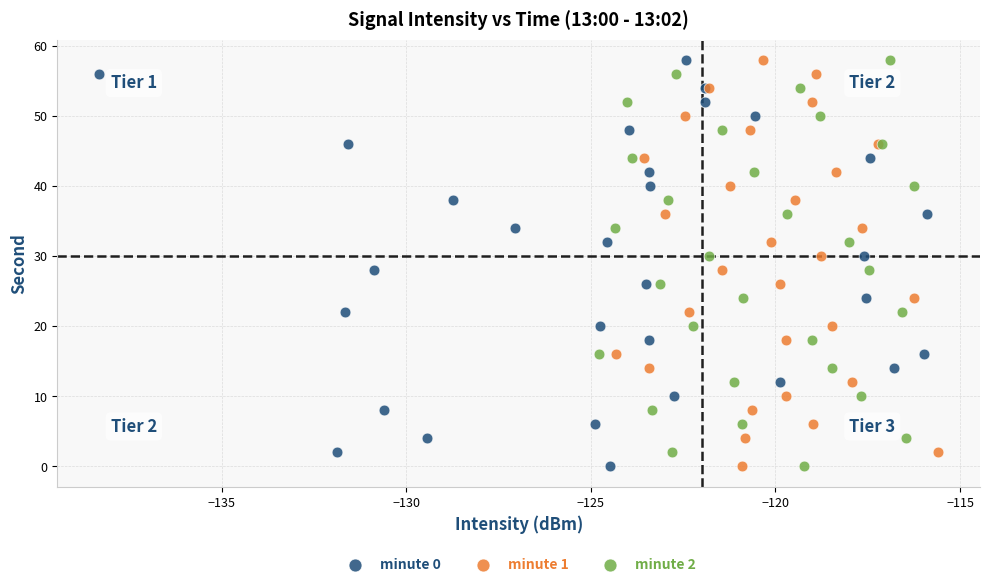

What are all the series names shown in the legend?

minute 0, minute 1, minute 2